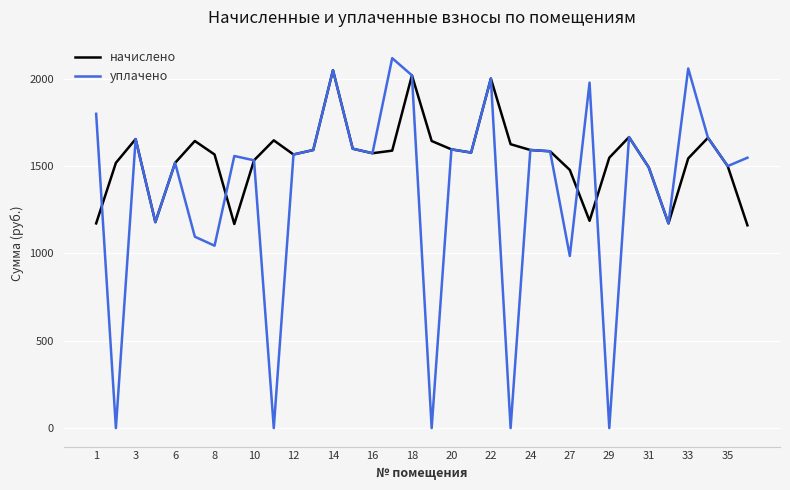

List the series in order of their overall mean, lowest first.

уплачено, начислено